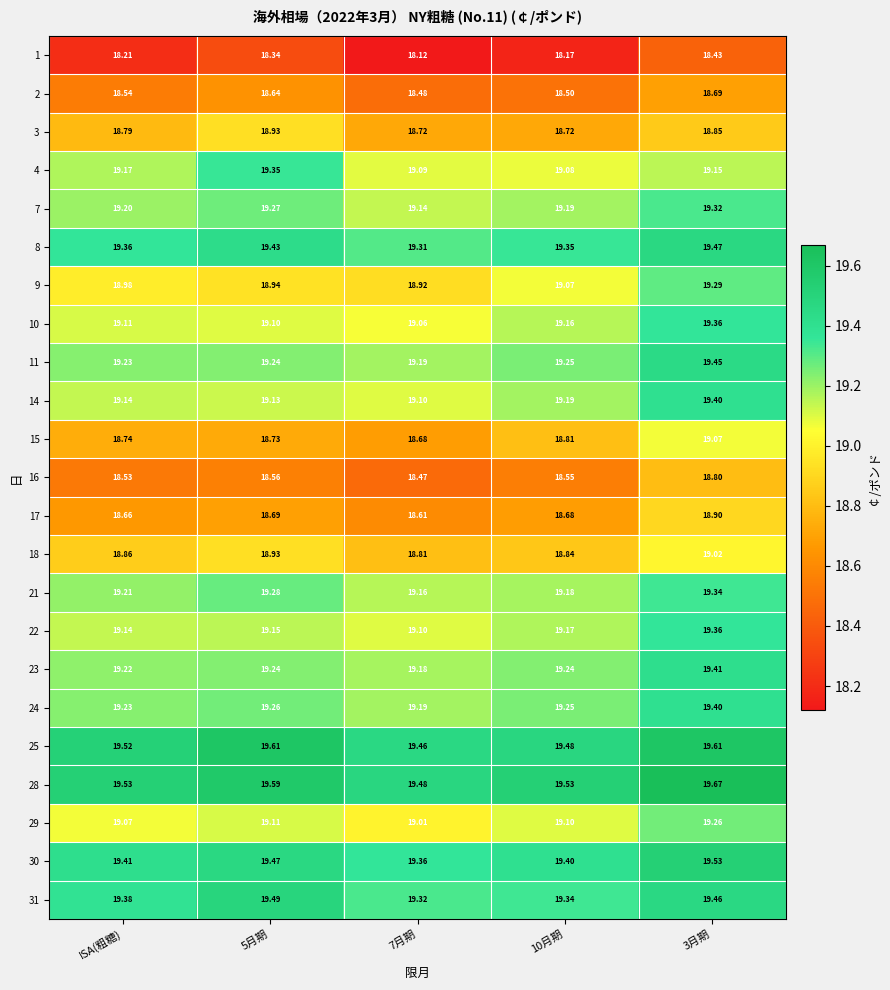

Is the value of 24 at 5月期 greater than the value of 18 at 7月期?

Yes